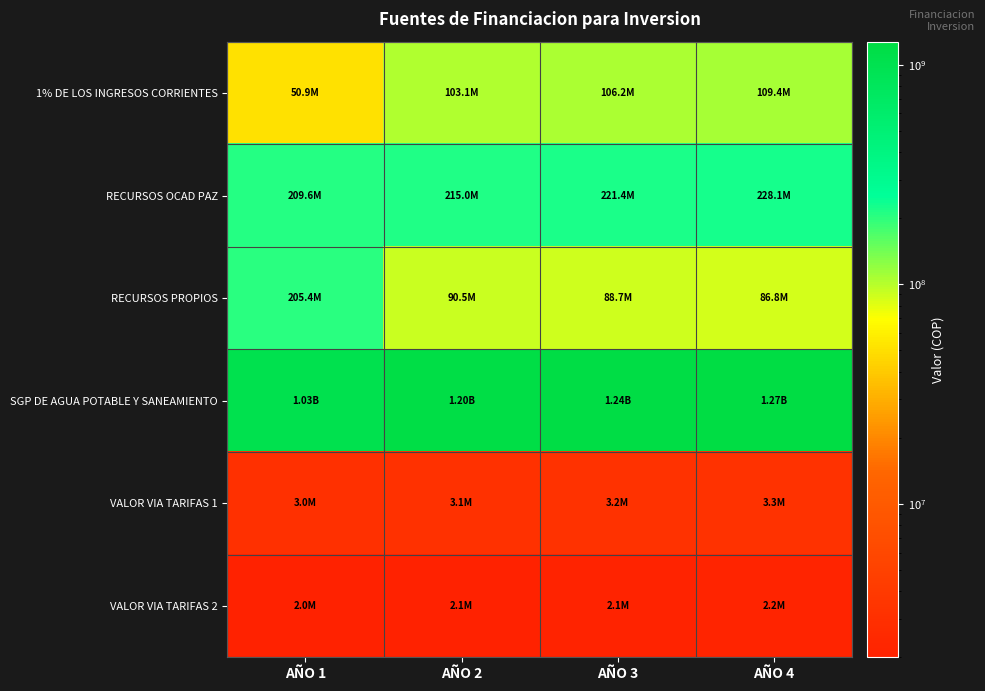

What is the spread (max minus min) of values at AÑO 2?

1198969513